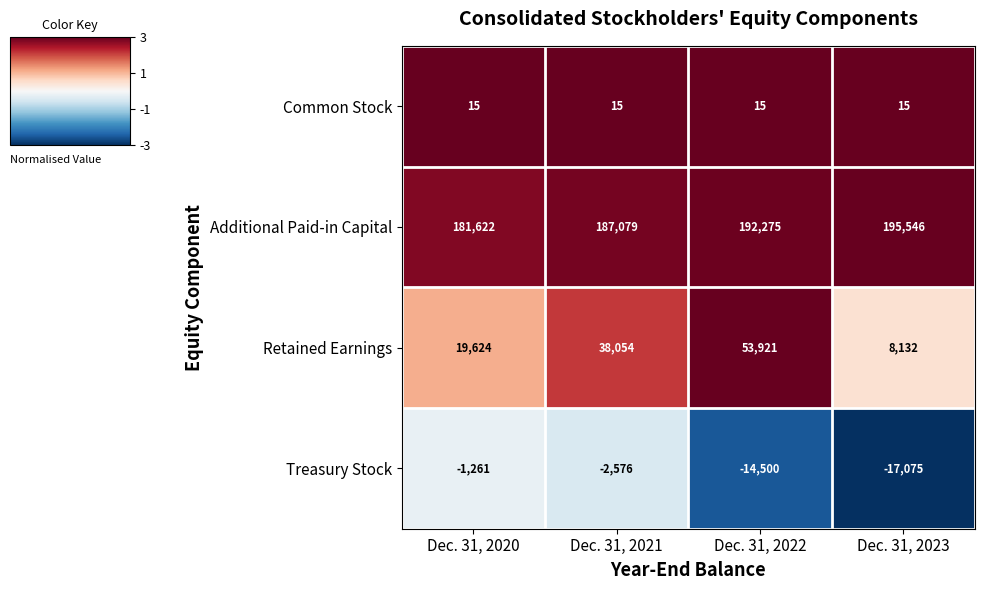

Reading left to right, transcribe all the data shown in this chart.

Common Stock: 15	15	15	15
Additional Paid-in Capital: 181622	187079	192275	195546
Retained Earnings: 19624	38054	53921	8132
Treasury Stock: -1261	-2576	-14500	-17075